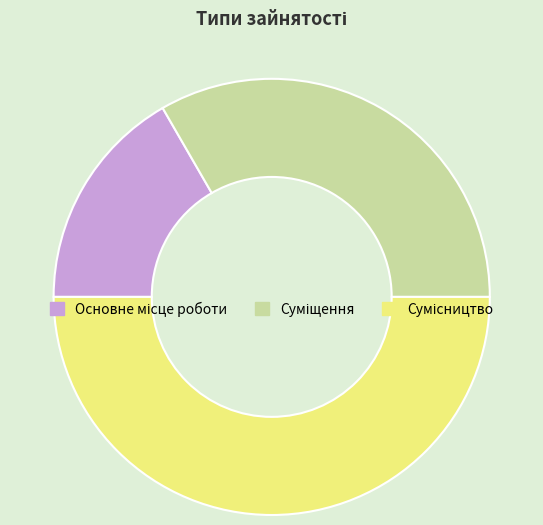

What is the ratio of the value at Основне місце роботи to the value at Сумісництво?

0.3